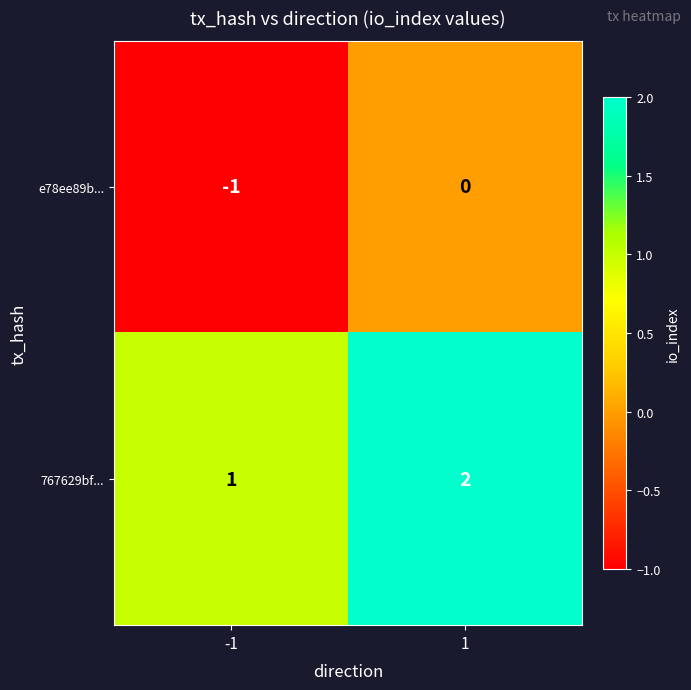

Reading right to left, extract all data points from this chart.

e78ee89b...: 0	-1
767629bf...: 2	1